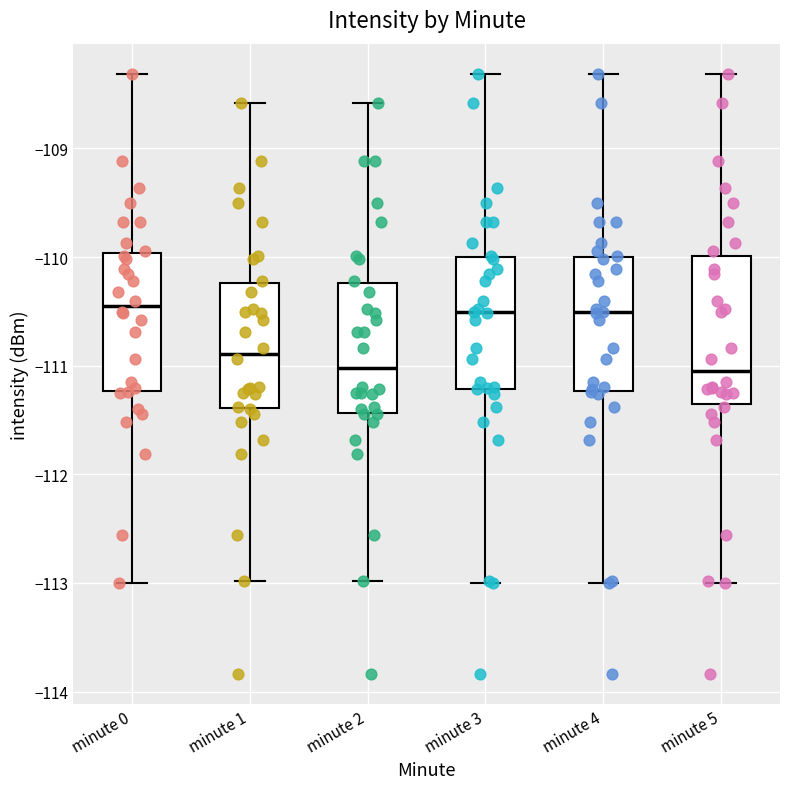

Reading left to right, read every box against the y-axis: the position of its median line, the range the box covers, and the ends of its whiskers. The values are not printed on the chart, so give them approximately, as read against the axis.

minute 0: median -110.5, box -111.2 to -110.0, whiskers -113.0 to -108.3
minute 1: median -110.9, box -111.4 to -110.2, whiskers -113.0 to -108.6
minute 2: median -111.0, box -111.4 to -110.2, whiskers -113.0 to -108.6
minute 3: median -110.5, box -111.2 to -110.0, whiskers -113.0 to -108.3
minute 4: median -110.5, box -111.2 to -110.0, whiskers -113.0 to -108.3
minute 5: median -111.0, box -111.4 to -110.0, whiskers -113.0 to -108.3